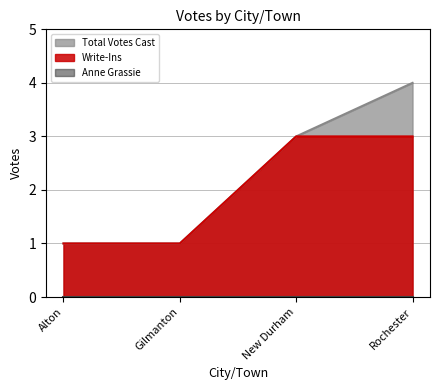

Is the value of Total Votes Cast at Gilmanton greater than the value of Write-Ins at Alton?

No